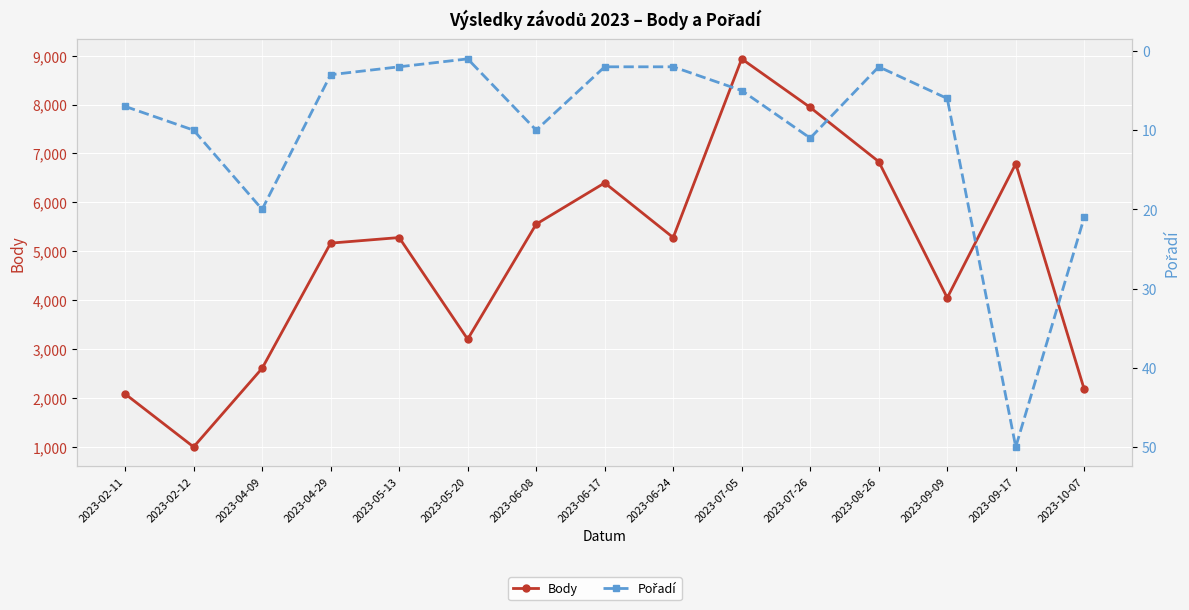

What is the label of the 8th point from the right?

2023-06-17